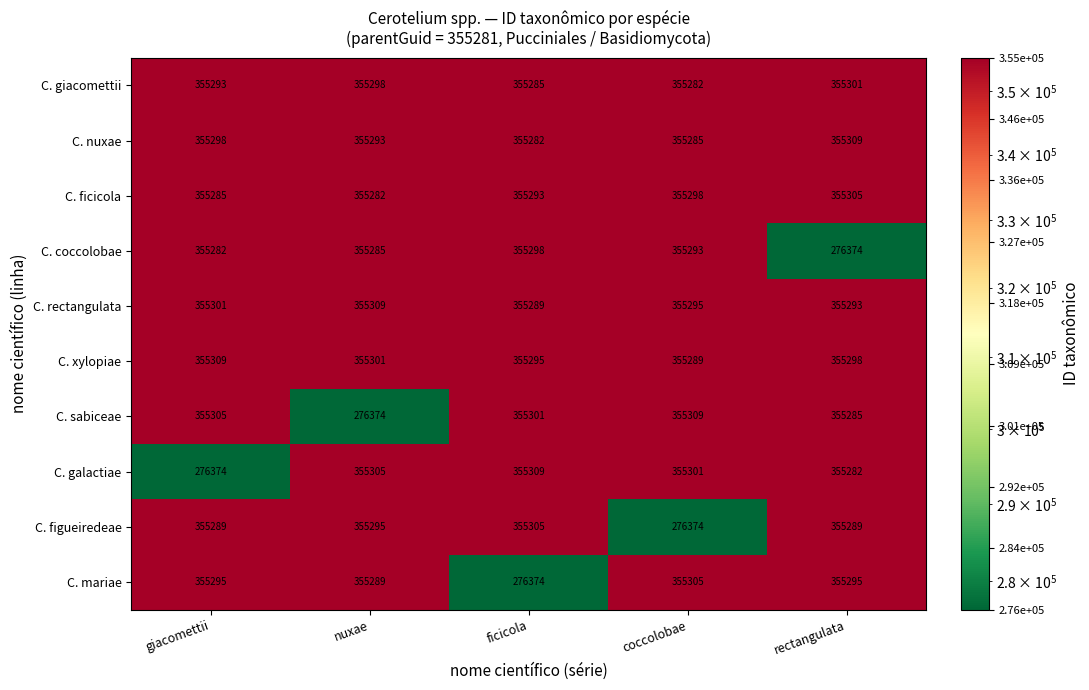

What is the sum of all C. giacomettii values?

1776459